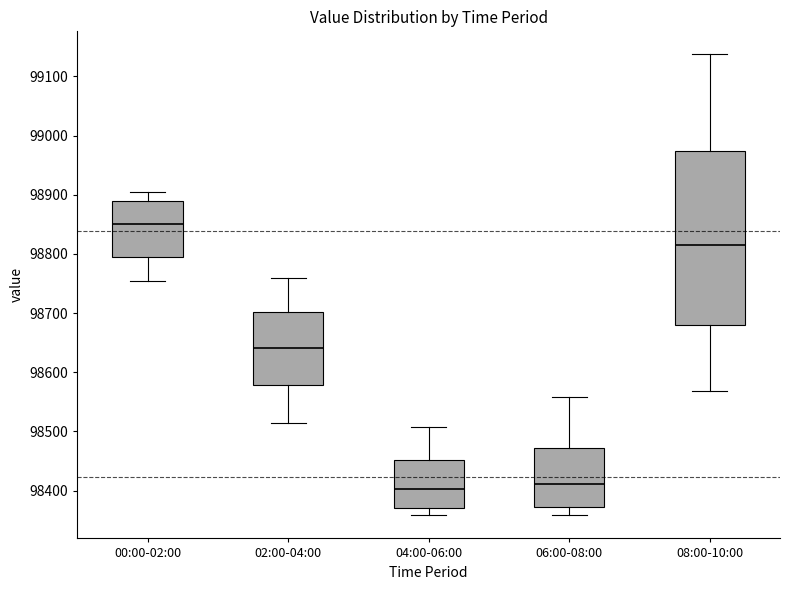

Reading left to right, transcribe this box plot: for each box, give where its median line is, the range the box spans, and where its two whiskers end, as read against the y-axis. The values are not printed on the chart, so give them approximately, as read against the axis.

00:00-02:00: median 98850, box 98790 to 98890, whiskers 98750 to 98910
02:00-04:00: median 98640, box 98580 to 98700, whiskers 98510 to 98760
04:00-06:00: median 98400, box 98370 to 98450, whiskers 98360 to 98510
06:00-08:00: median 98410, box 98370 to 98470, whiskers 98360 to 98560
08:00-10:00: median 98820, box 98680 to 98970, whiskers 98570 to 99140